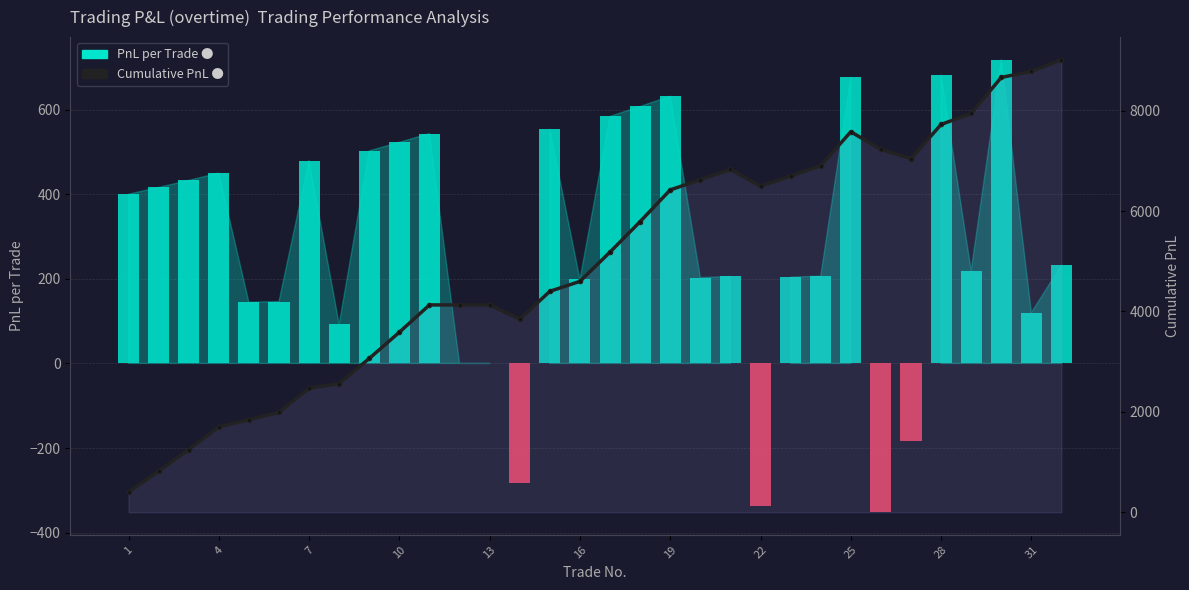

List the series in order of their overall mean, lowest first.

PnL per Trade, Cumulative PnL